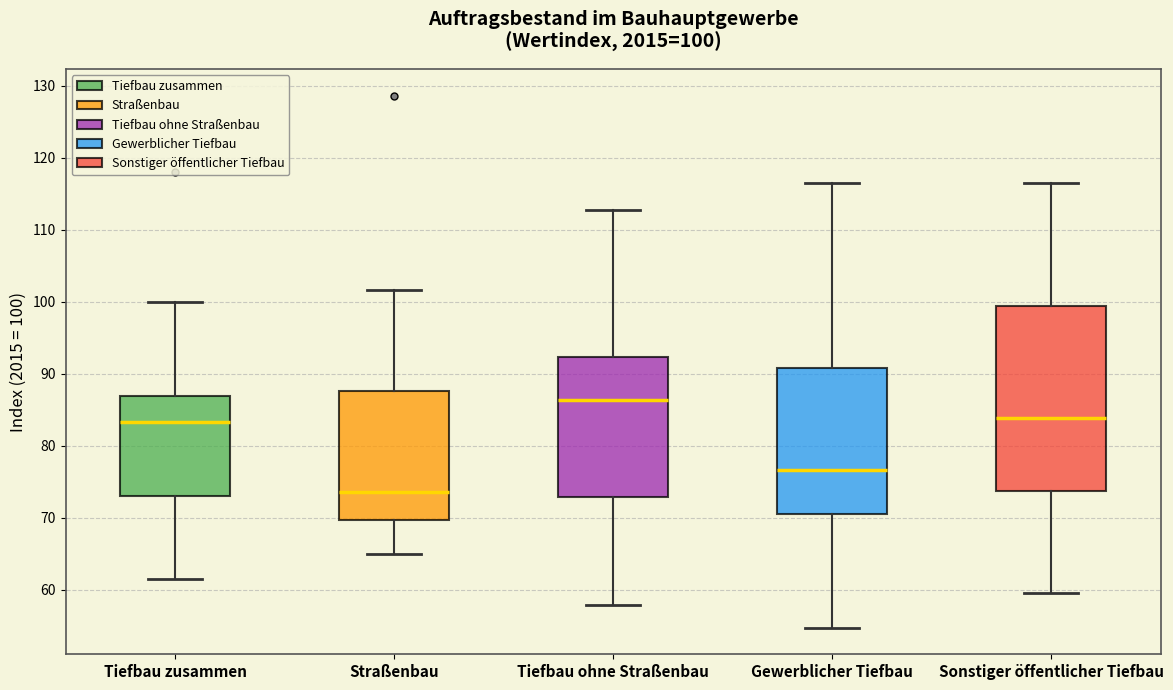

Comparing the boxes themselves (not the whiskers), which one is the tallest?

Sonstiger öffentlicher Tiefbau